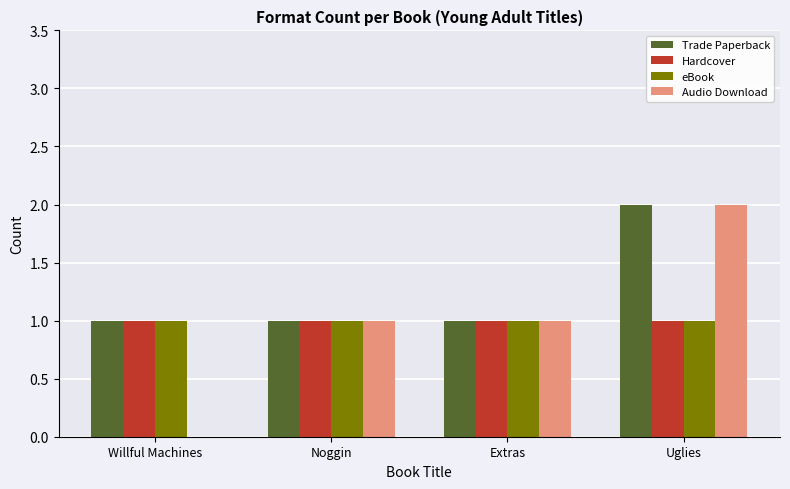

At which category is the sum across all series the highest?

Uglies